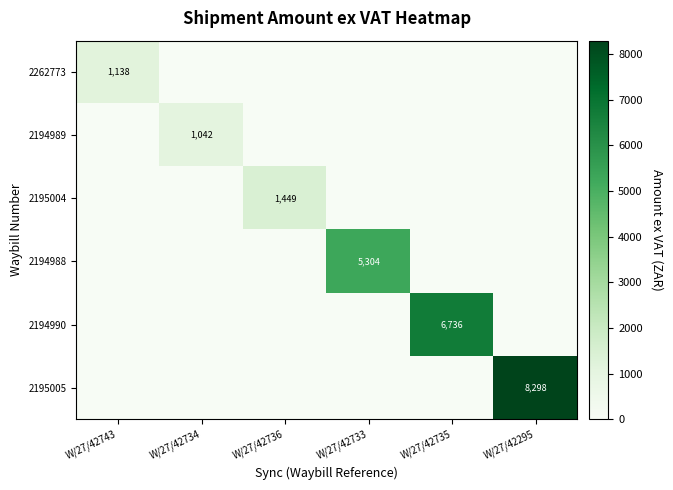

What is the greatest value displayed?

8298.2